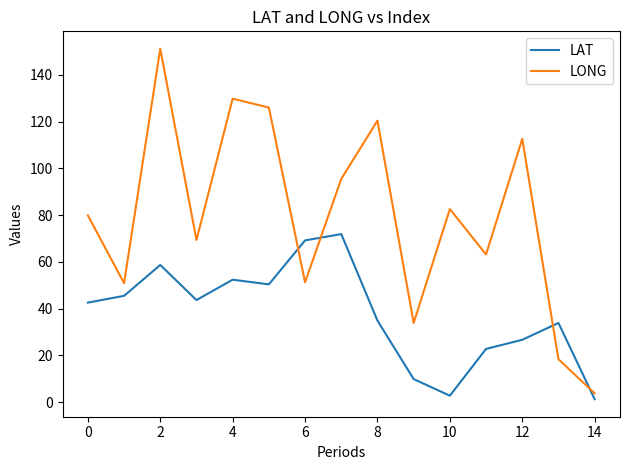

Which series has the largest total across all categories?

LONG